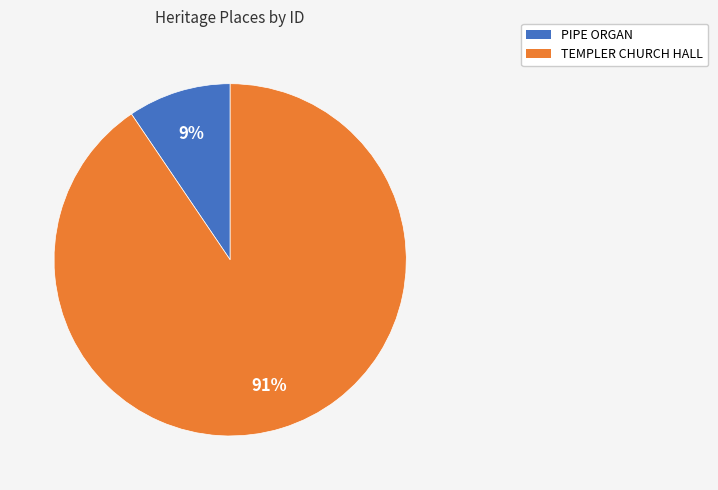

To the nearest percent, what percentage of the pie is PIPE ORGAN?

9%